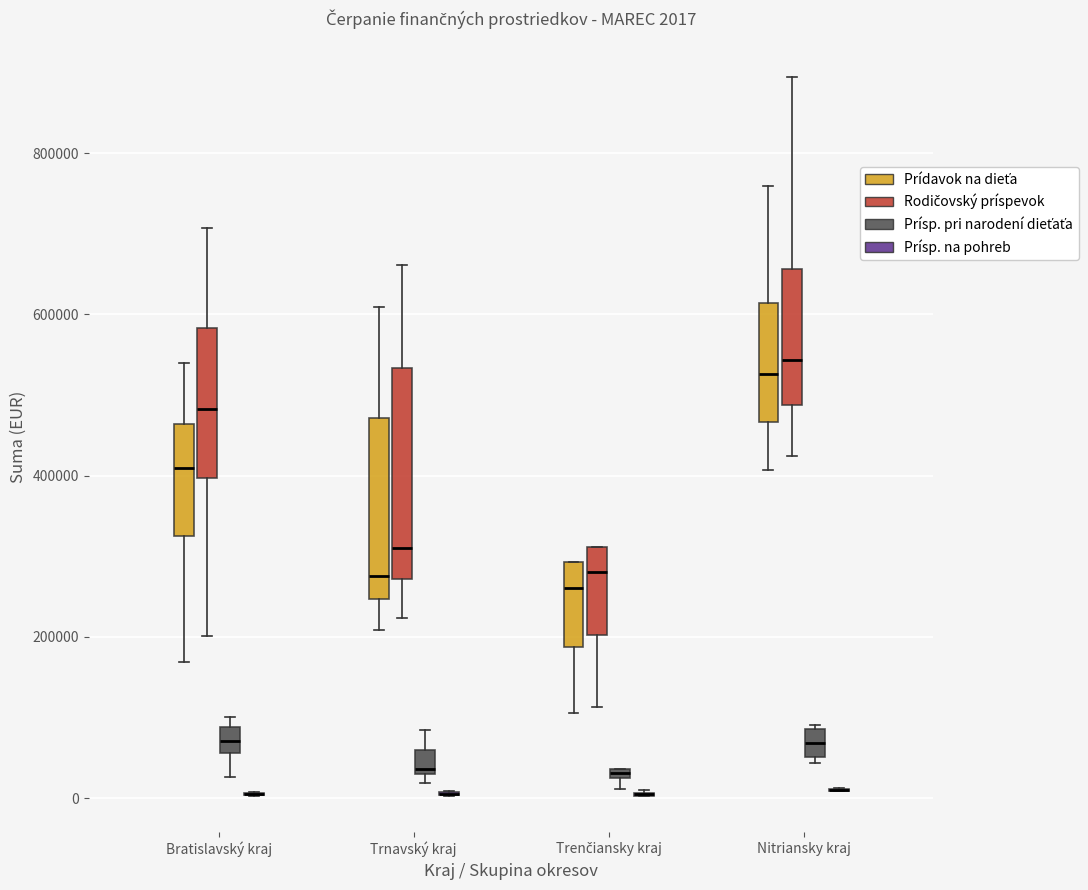

Comparing the boxes themselves (not the whiskers), which one is the tallest?

Trnavský kraj (Rodičovský príspevok)